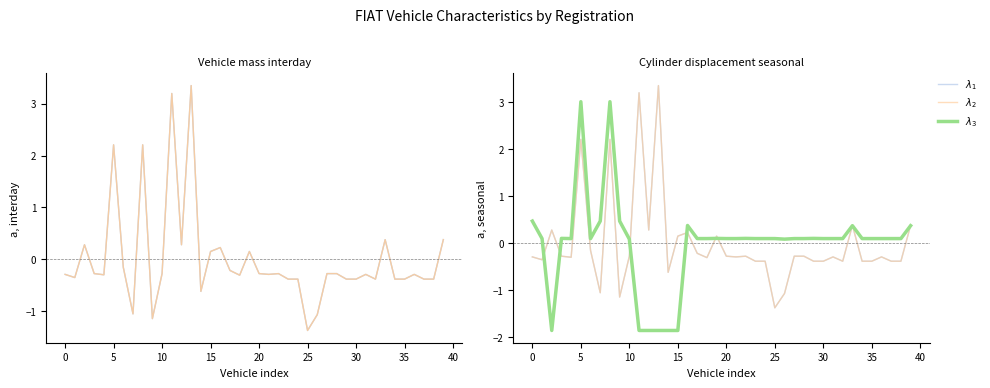

At which label is $\lambda_2$ closest to 0?

15